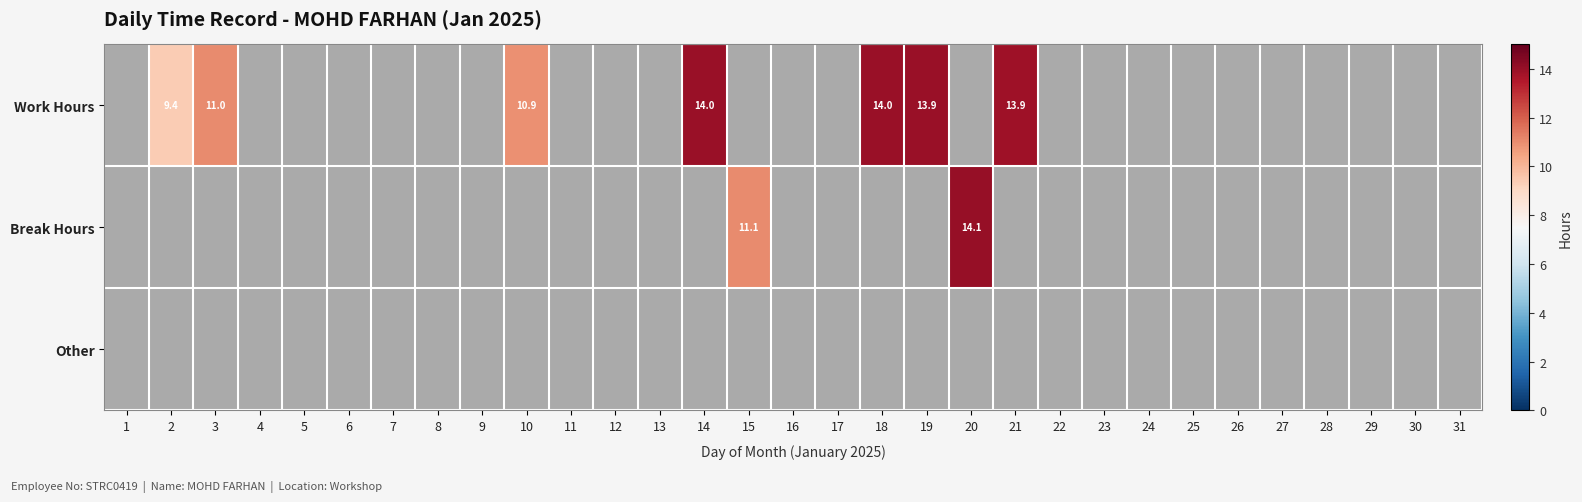

How many distinct data groups are displayed?

3